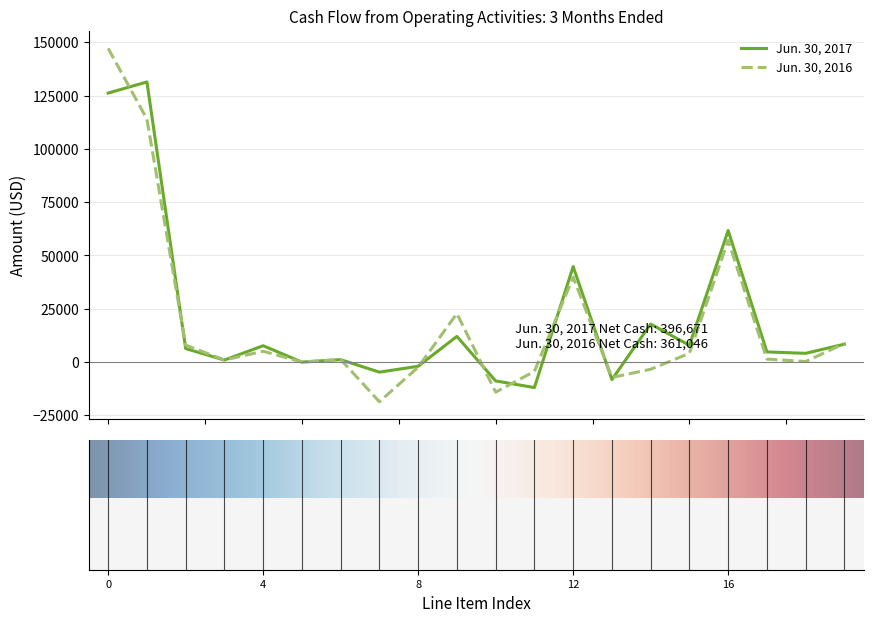

What is the lowest value of the Jun. 30, 2016 series?

-18640